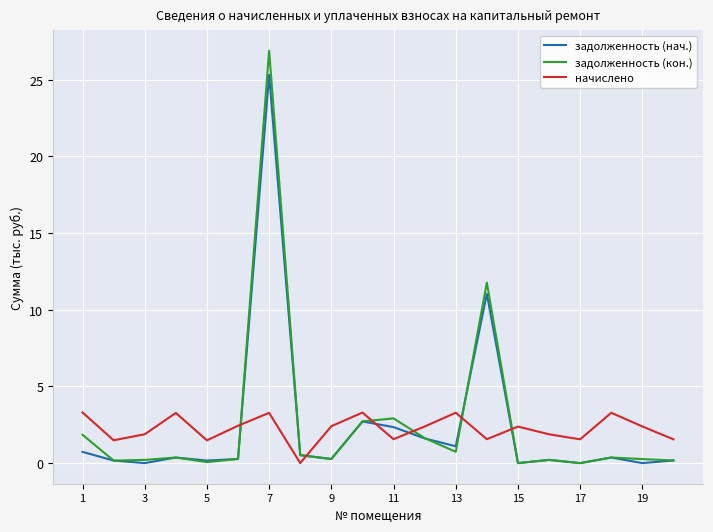

What is the maximum value for начислено?

3.3